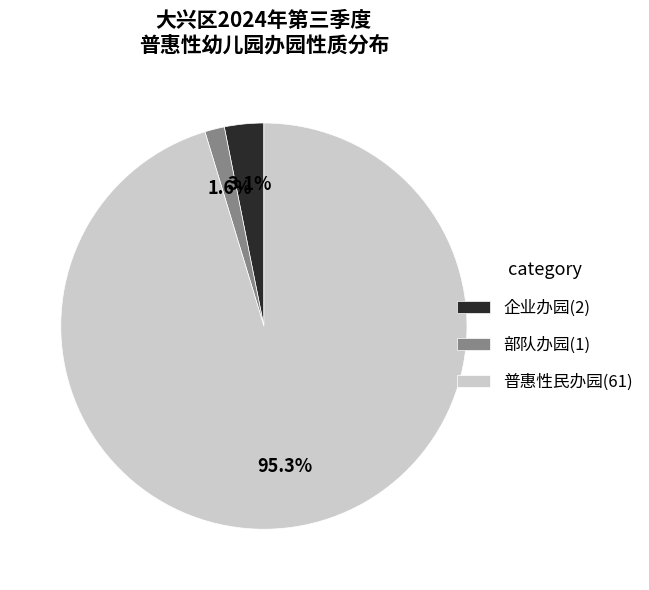

Which category has the biggest portion of the pie?

普惠性民办园